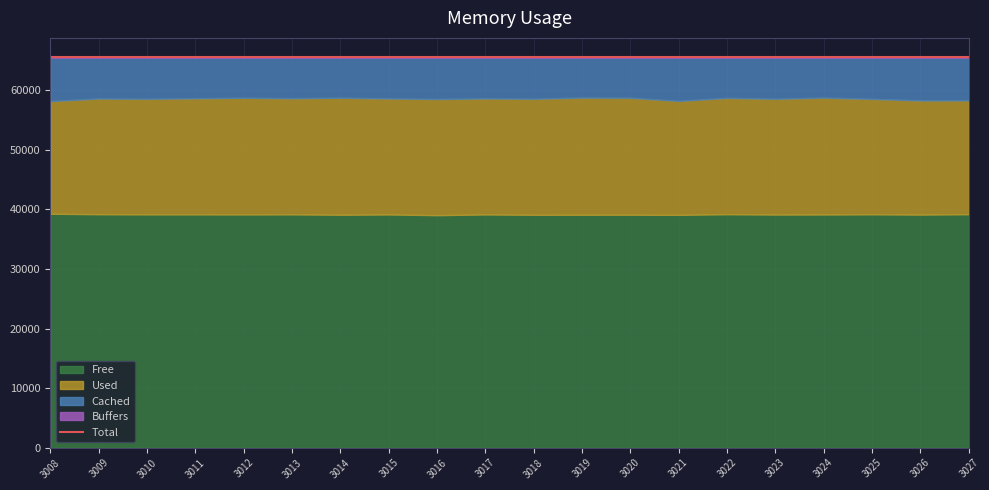

Between 3026 and 3020, which is larger?

3026